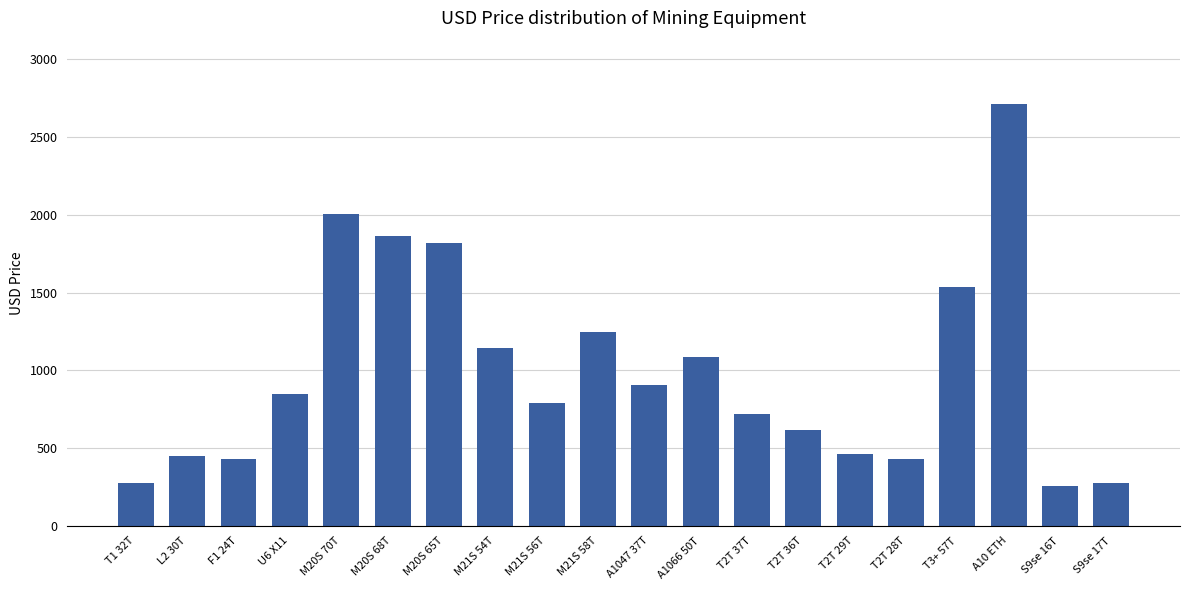

What is the label of the 18th bar from the left?

A10 ETH